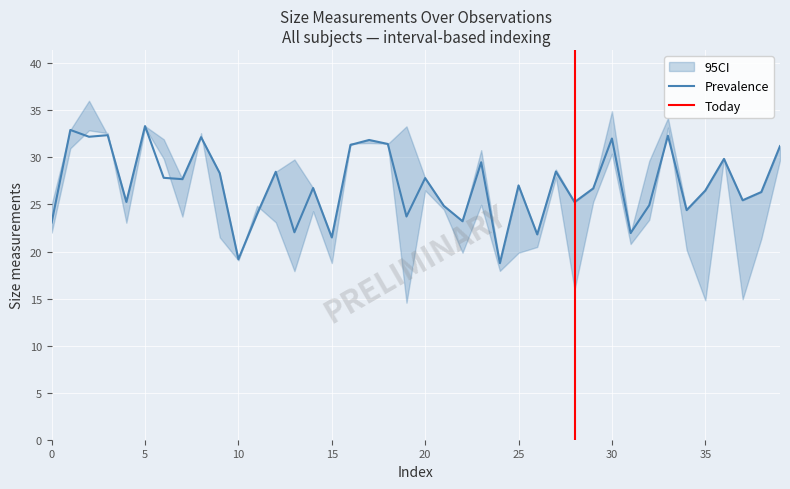

The value of size1 at 11 is 43.4. True or false?

False